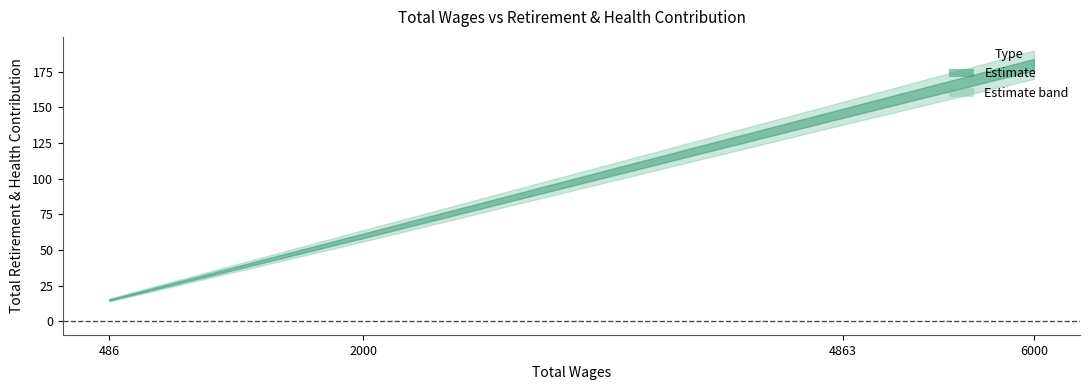

The chart shows a value of 60 at 2000.0. True or false?

True